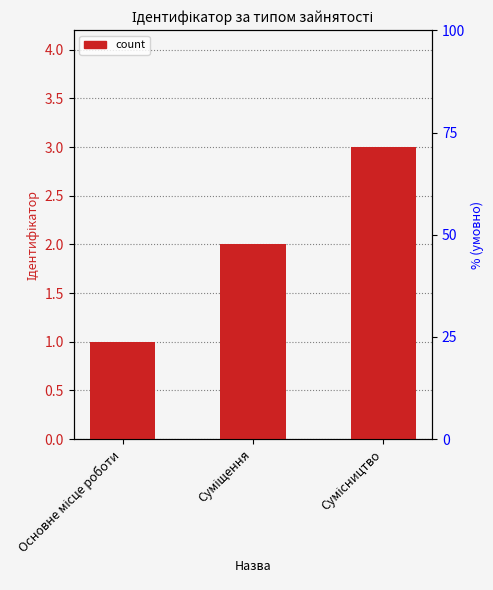

Which has a higher value, Основне місце роботи or Суміщення?

Суміщення